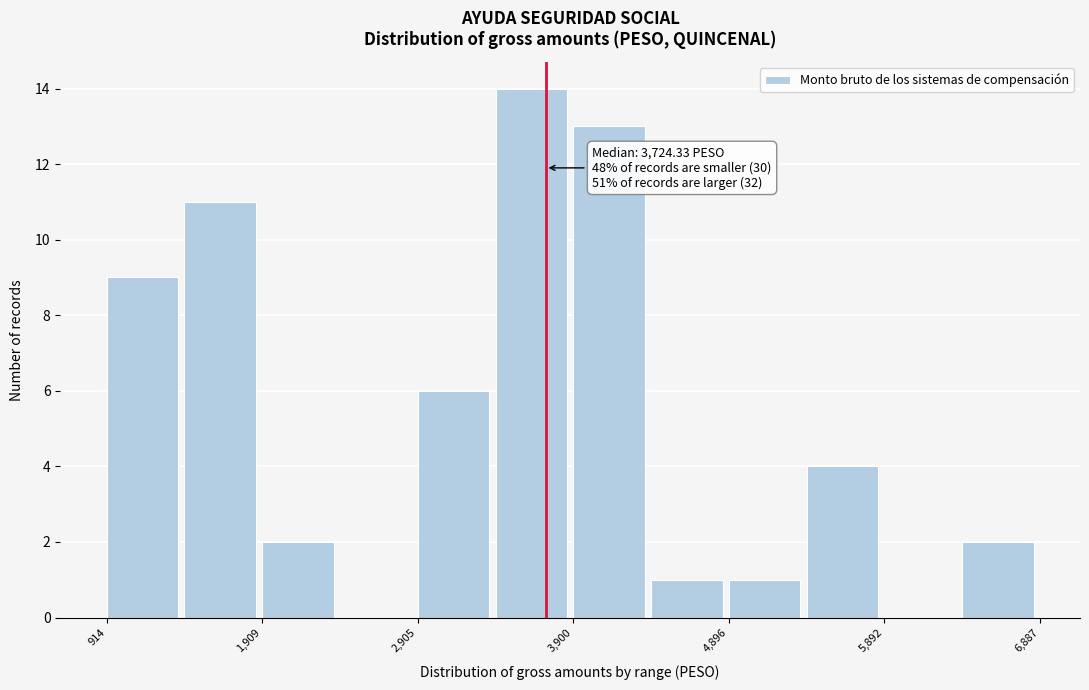

Which range on the x-axis has the tallest bar?

3400 to 3900